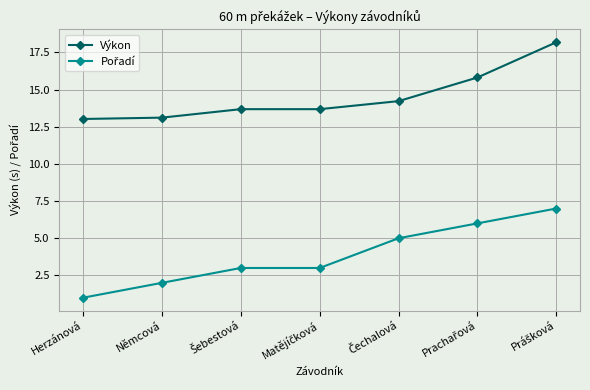

At how many categories does at least one series exceed 8?

7